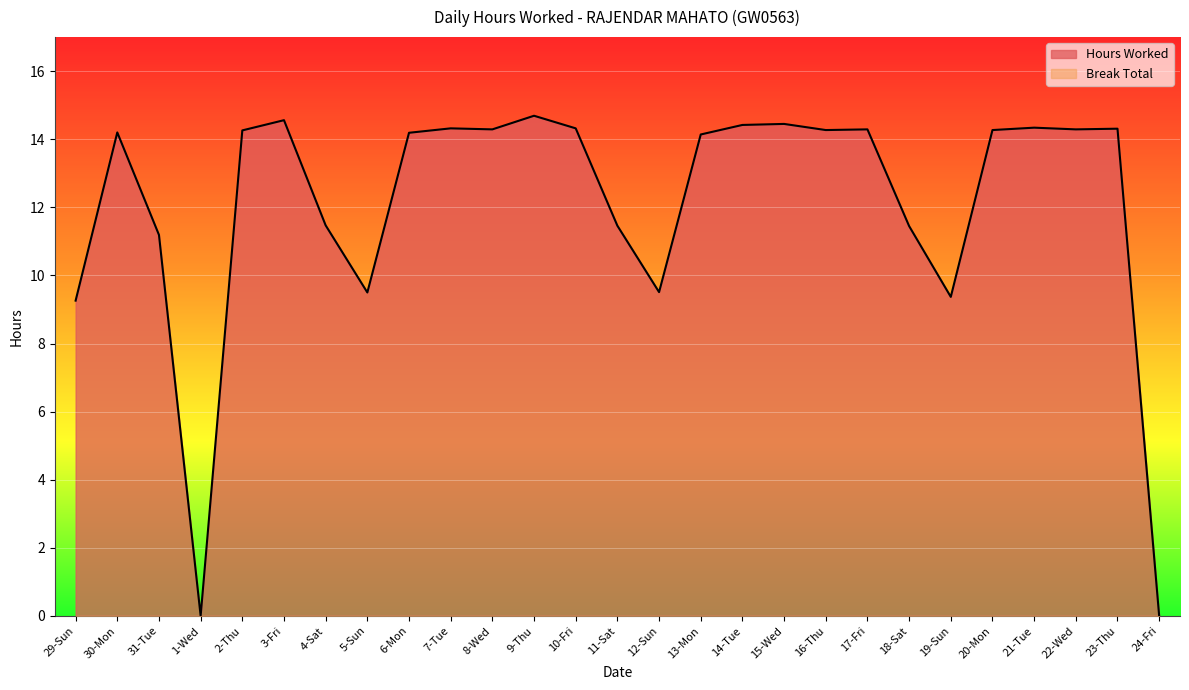

True or false: the data has more than 0 interior local peaks.

True